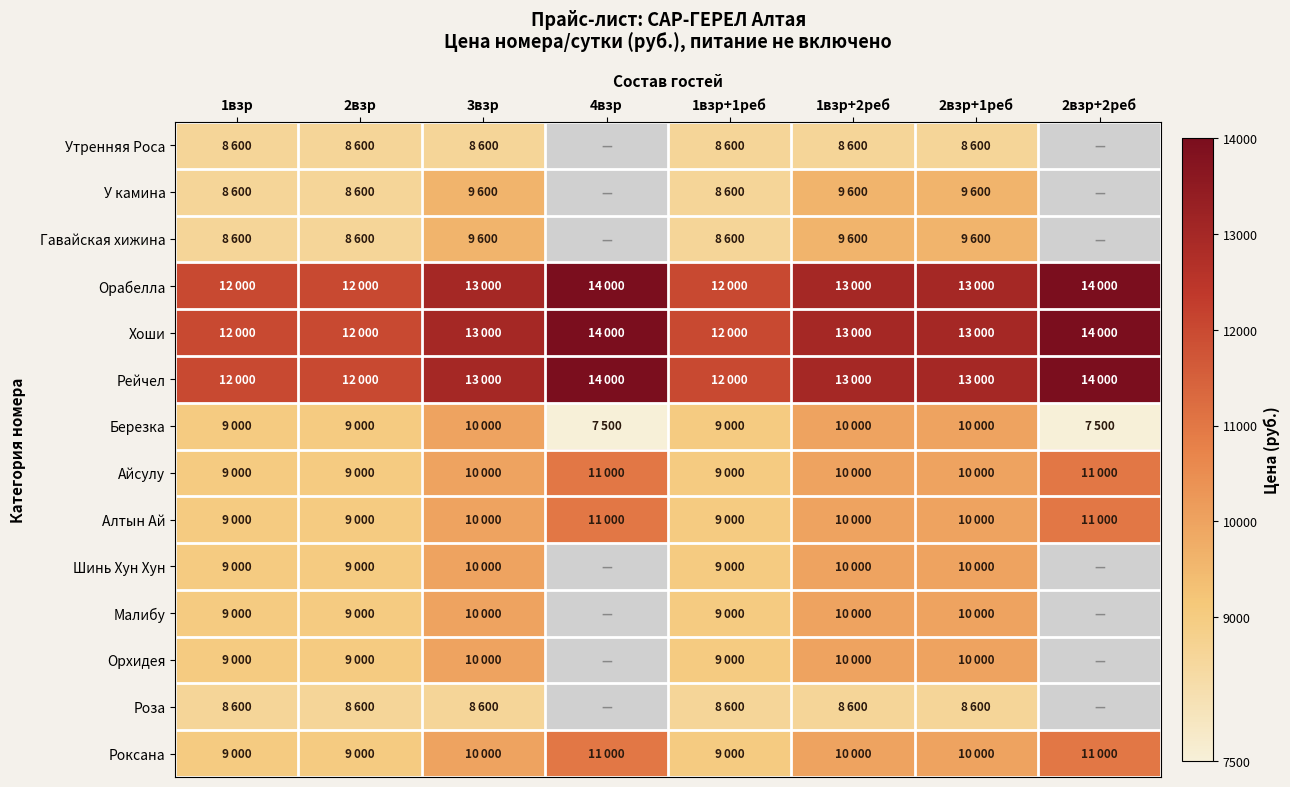

Reading left to right, list all the values displayed in this chart.

Утренняя Роса: 1взр=8600	2взр=8600	3взр=8600	4взр=0	1взр+1реб=8600	1взр+2реб=8600	2взр+1реб=8600	2взр+2реб=0
У камина: 1взр=8600	2взр=8600	3взр=9600	4взр=0	1взр+1реб=8600	1взр+2реб=9600	2взр+1реб=9600	2взр+2реб=0
Гавайская хижина: 1взр=8600	2взр=8600	3взр=9600	4взр=0	1взр+1реб=8600	1взр+2реб=9600	2взр+1реб=9600	2взр+2реб=0
Орабелла: 1взр=12000	2взр=12000	3взр=13000	4взр=14000	1взр+1реб=12000	1взр+2реб=13000	2взр+1реб=13000	2взр+2реб=14000
Хоши: 1взр=12000	2взр=12000	3взр=13000	4взр=14000	1взр+1реб=12000	1взр+2реб=13000	2взр+1реб=13000	2взр+2реб=14000
Рейчел: 1взр=12000	2взр=12000	3взр=13000	4взр=14000	1взр+1реб=12000	1взр+2реб=13000	2взр+1реб=13000	2взр+2реб=14000
Березка: 1взр=9000	2взр=9000	3взр=10000	4взр=7500	1взр+1реб=9000	1взр+2реб=10000	2взр+1реб=10000	2взр+2реб=7500
Айсулу: 1взр=9000	2взр=9000	3взр=10000	4взр=11000	1взр+1реб=9000	1взр+2реб=10000	2взр+1реб=10000	2взр+2реб=11000
Алтын Ай: 1взр=9000	2взр=9000	3взр=10000	4взр=11000	1взр+1реб=9000	1взр+2реб=10000	2взр+1реб=10000	2взр+2реб=11000
Шинь Хун Хун: 1взр=9000	2взр=9000	3взр=10000	4взр=0	1взр+1реб=9000	1взр+2реб=10000	2взр+1реб=10000	2взр+2реб=0
Малибу: 1взр=9000	2взр=9000	3взр=10000	4взр=0	1взр+1реб=9000	1взр+2реб=10000	2взр+1реб=10000	2взр+2реб=0
Орхидея: 1взр=9000	2взр=9000	3взр=10000	4взр=0	1взр+1реб=9000	1взр+2реб=10000	2взр+1реб=10000	2взр+2реб=0
Роза: 1взр=8600	2взр=8600	3взр=8600	4взр=0	1взр+1реб=8600	1взр+2реб=8600	2взр+1реб=8600	2взр+2реб=0
Роксана: 1взр=9000	2взр=9000	3взр=10000	4взр=11000	1взр+1реб=9000	1взр+2реб=10000	2взр+1реб=10000	2взр+2реб=11000